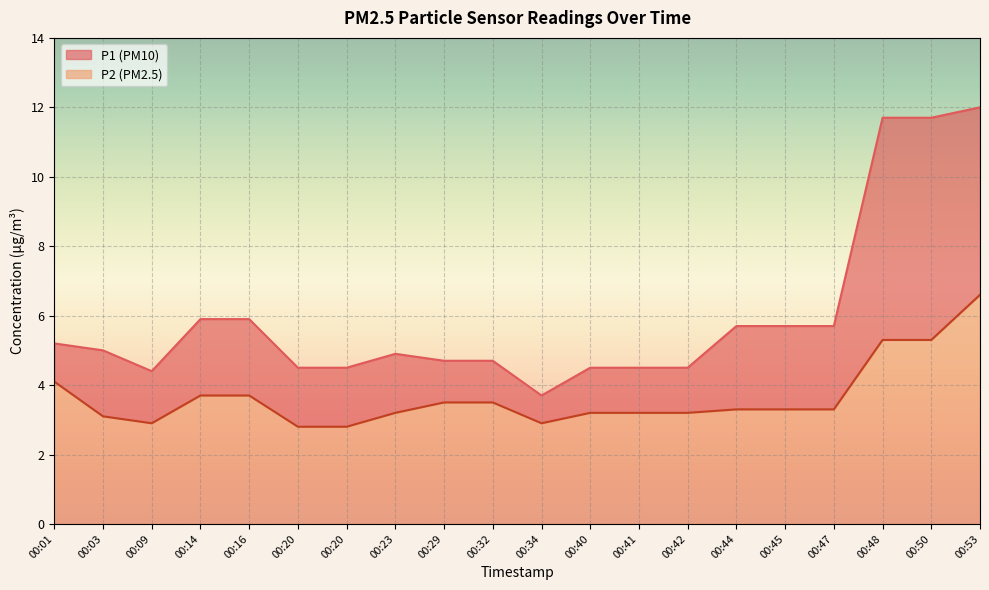

True or false: P1 and P2 intersect in this chart.

False